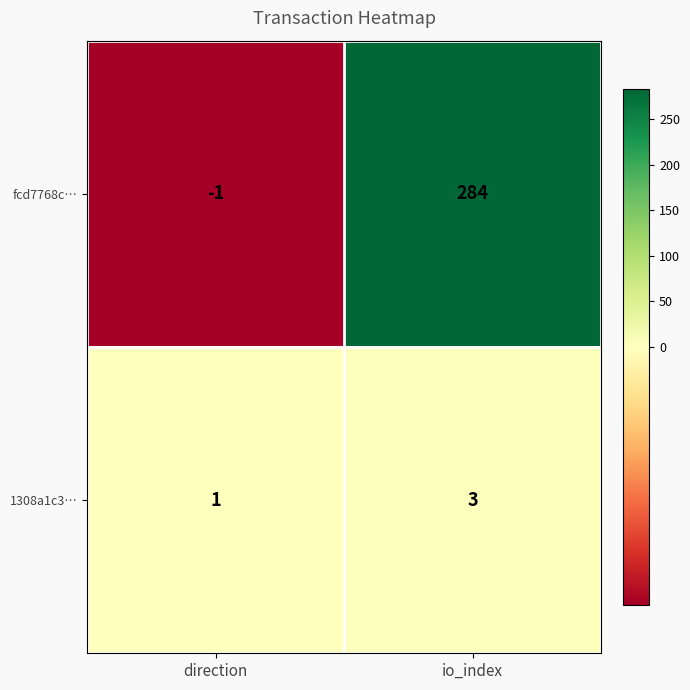

Rank the series at io_index from highest to lowest value.

fcd7768c…, 1308a1c3…